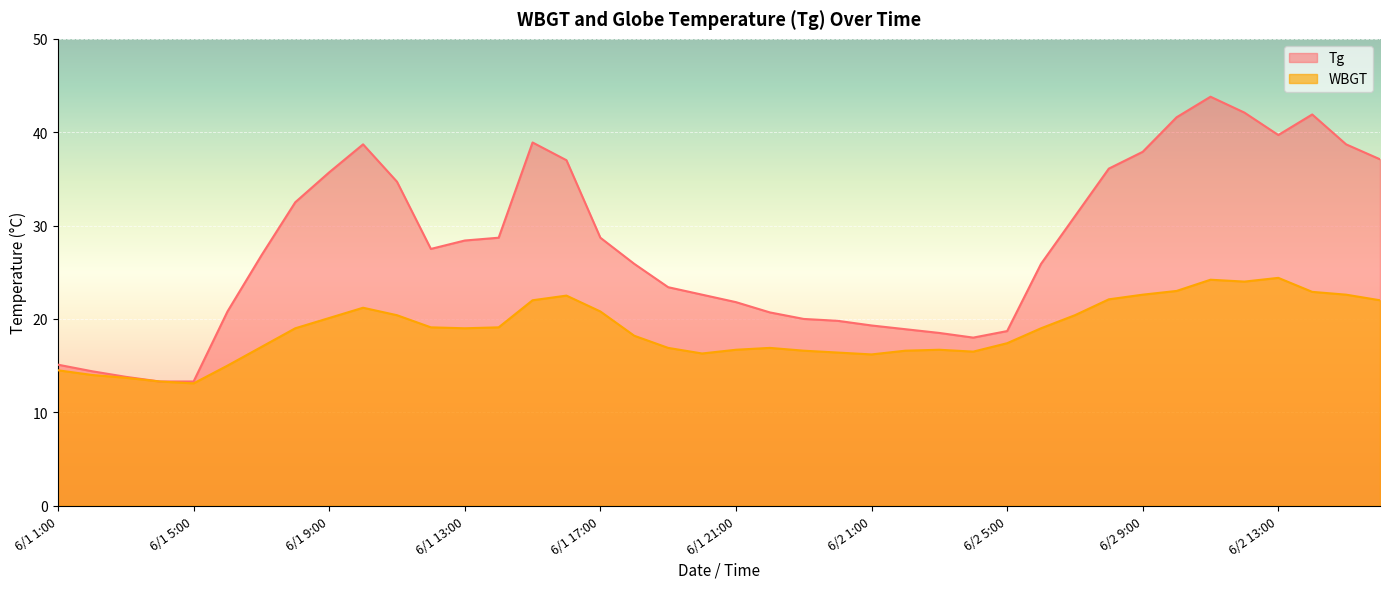

True or false: Tg and WBGT cross at least once.

False